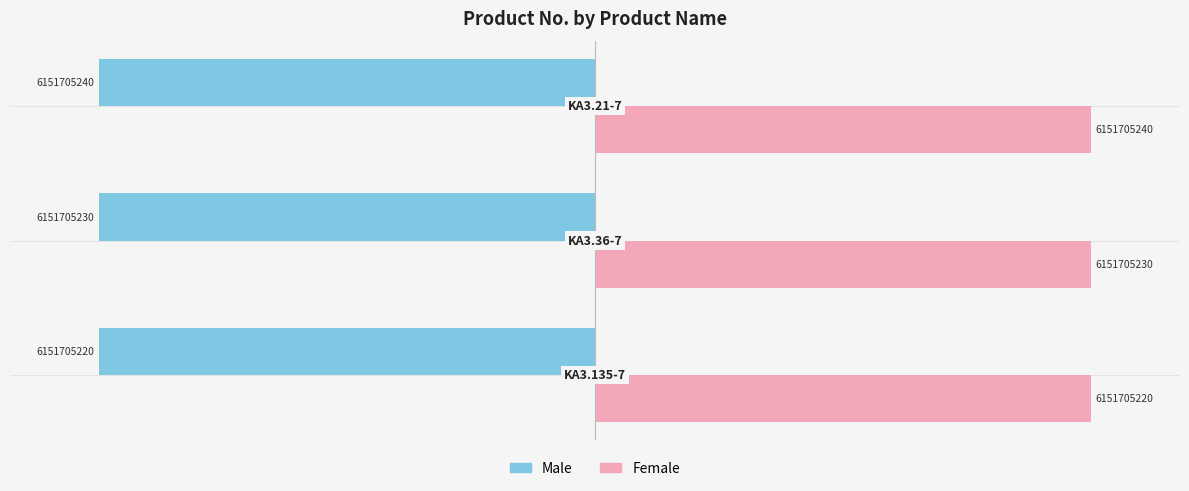

How many Female values are between 6151705220 and 6151705240?

3